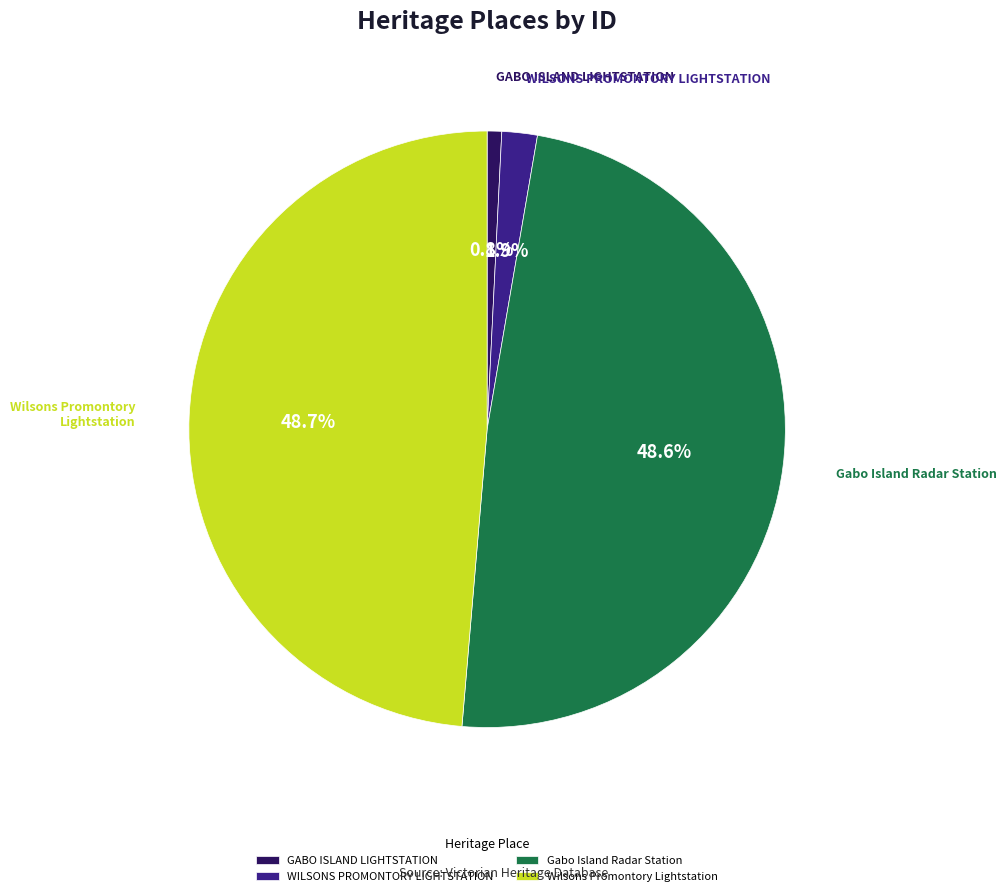

Does any single category account for the majority?

No